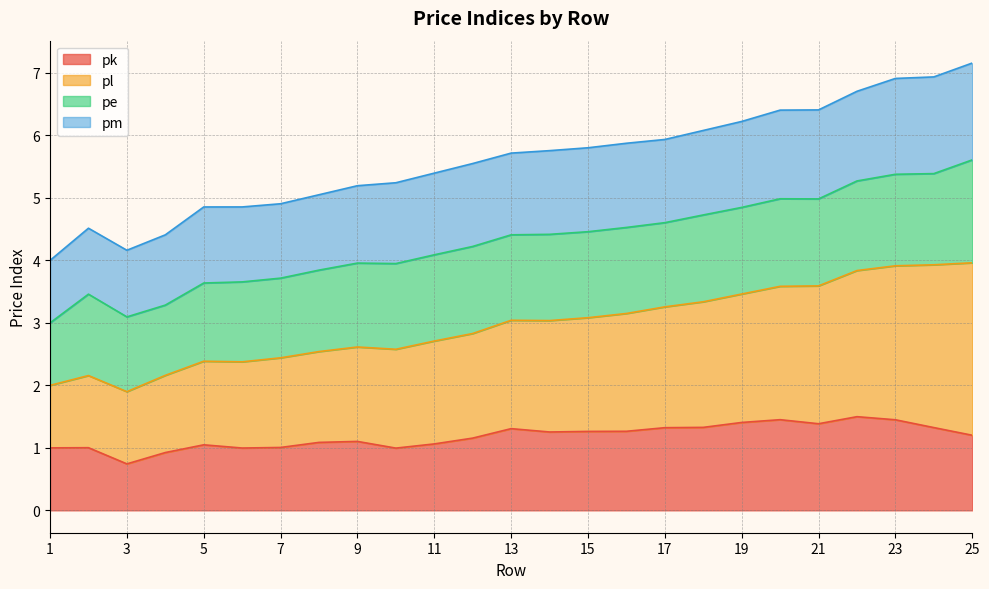

True or false: pk and pl intersect in this chart.

False